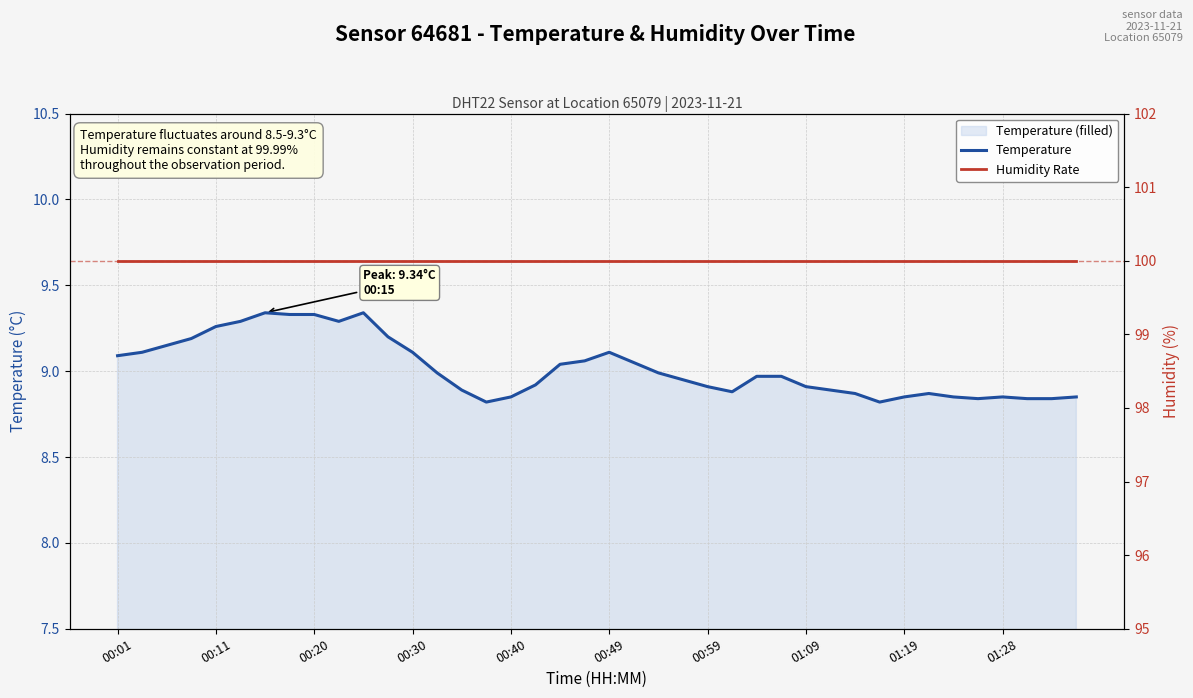

At which category does the chart reach its peak across all series?

00:01